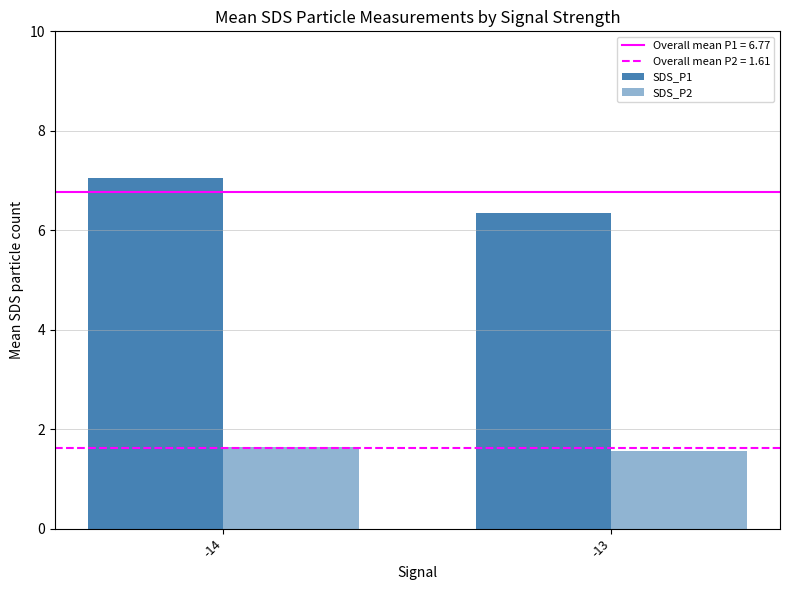

How many bars are there in each group?

2